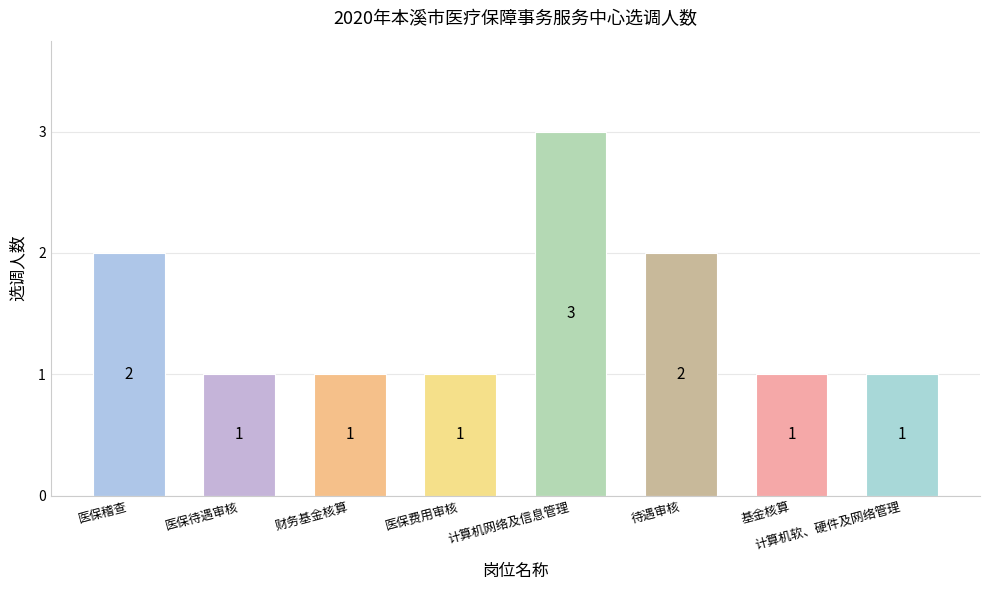

Which label corresponds to the largest value in the chart?

计算机网络及信息管理